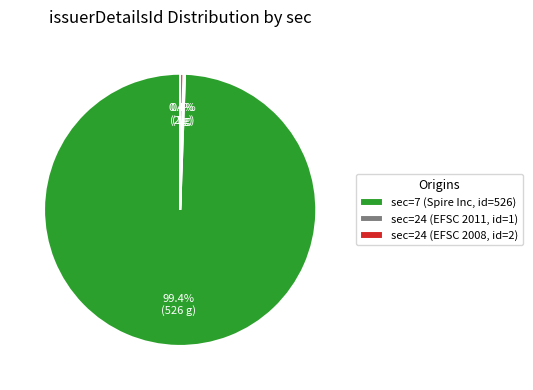

Which slice is the largest?

sec=7 (Spire Inc, id=526)